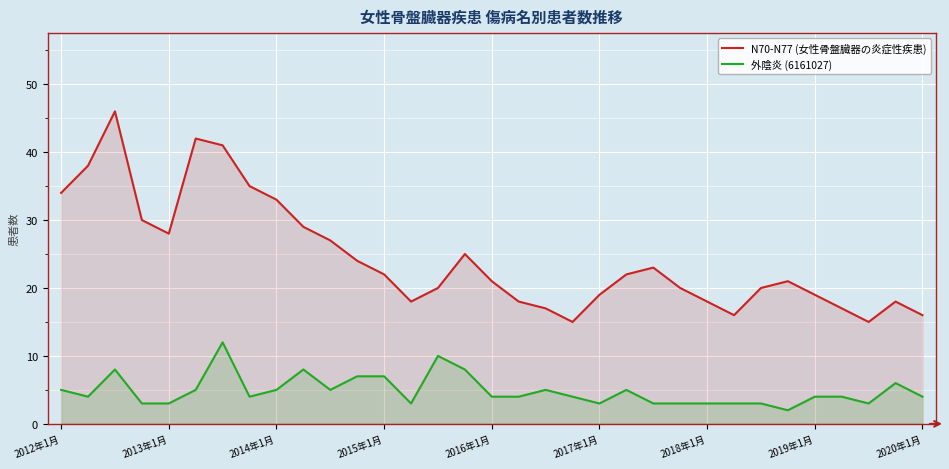

How many series are shown in this chart?

2